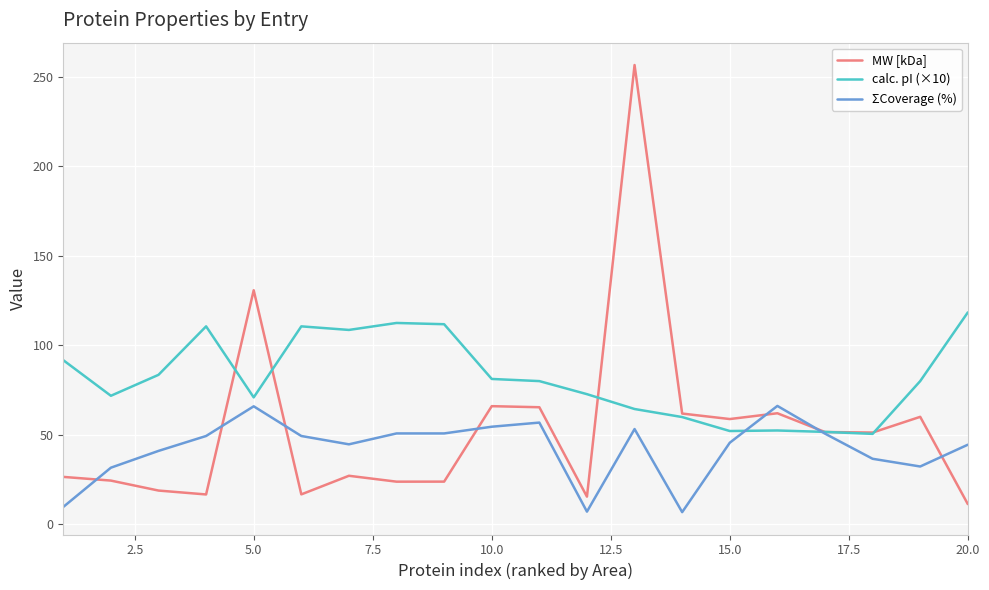

Which series has the widest spread of values?

MW [kDa]